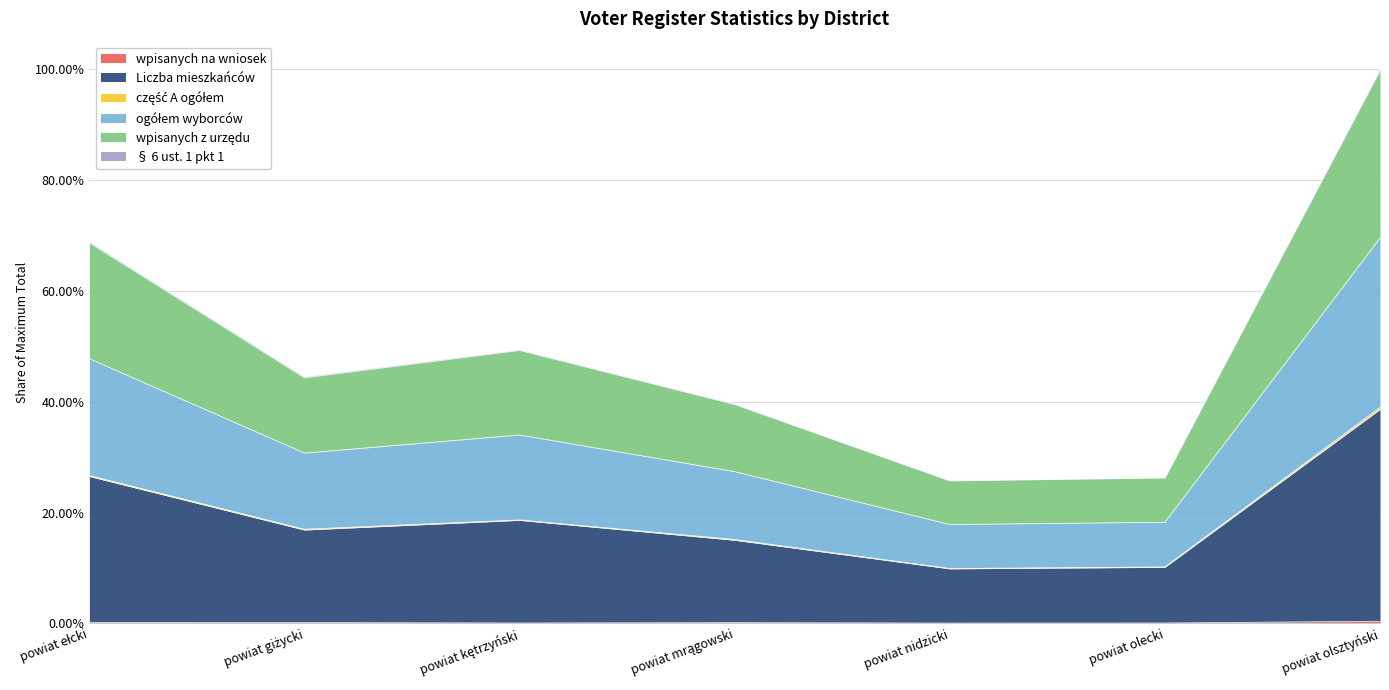

Does the chart have visible grid lines?

Yes